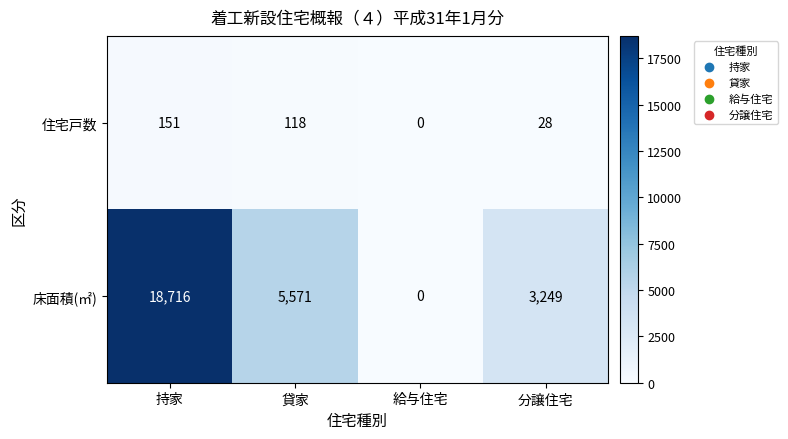

What is the average value of the 住宅戸数 series?

74